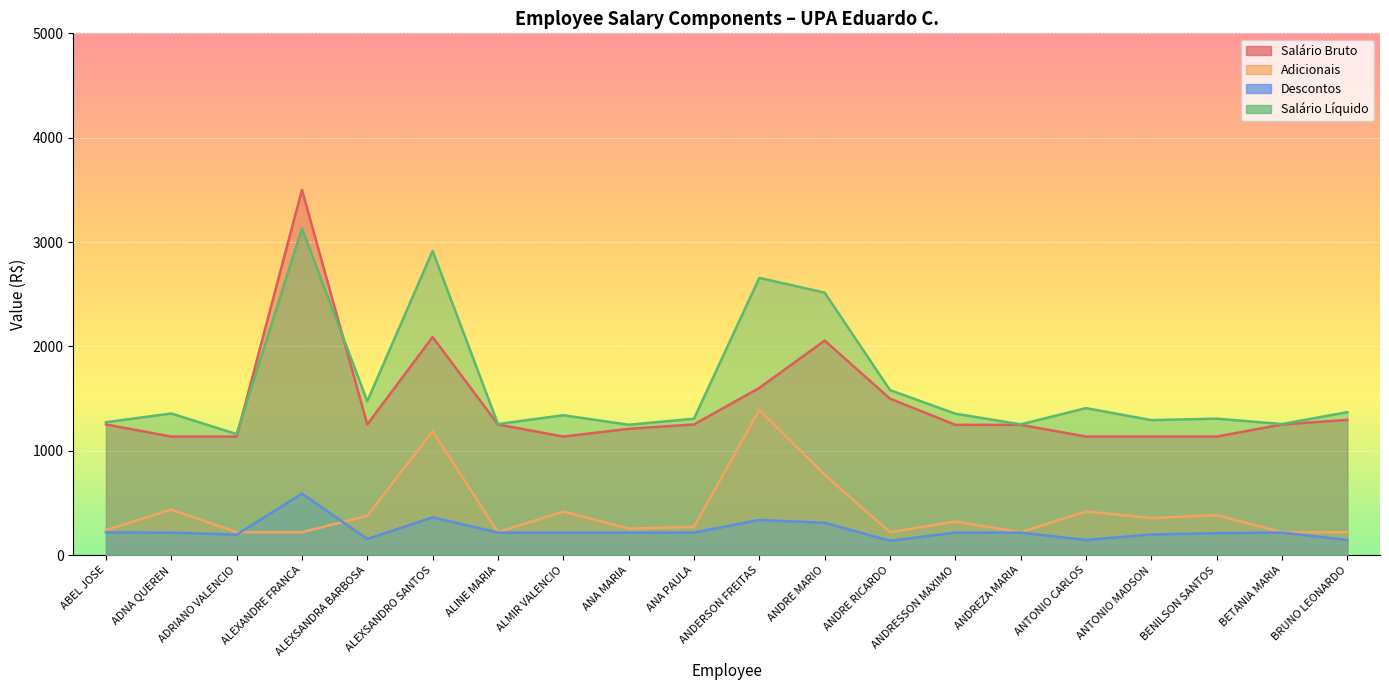

Is it true that Adicionais equals 355.1 at ANDRE RICARDO?

False